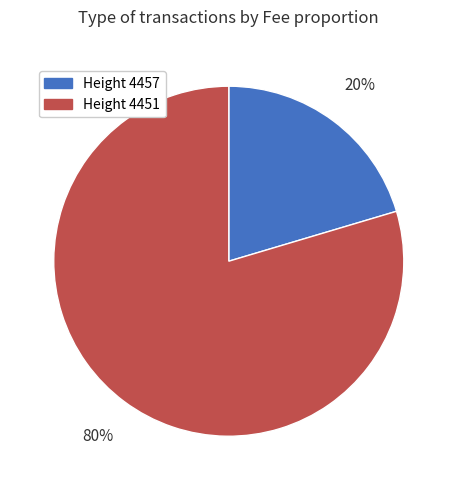

Is Height 4457 the majority of the pie?

No